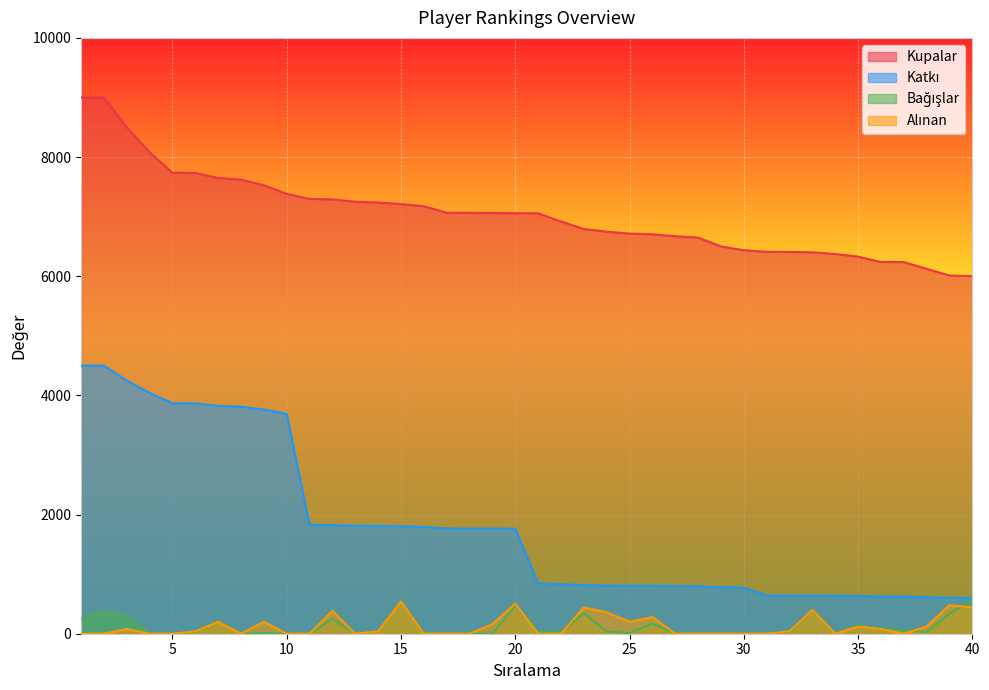

The Katkı series shows 623 at 36. True or false?

True